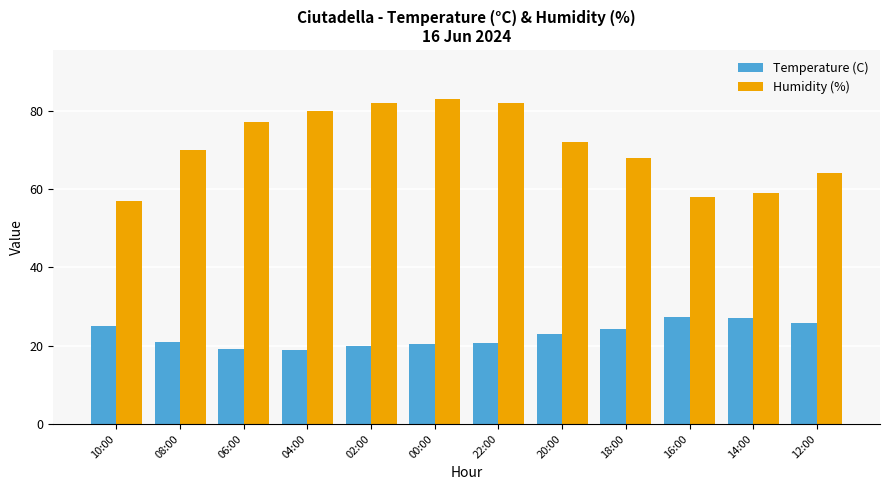

What is the value of the Temperature (C) bar at the 11th from the left?

27.0